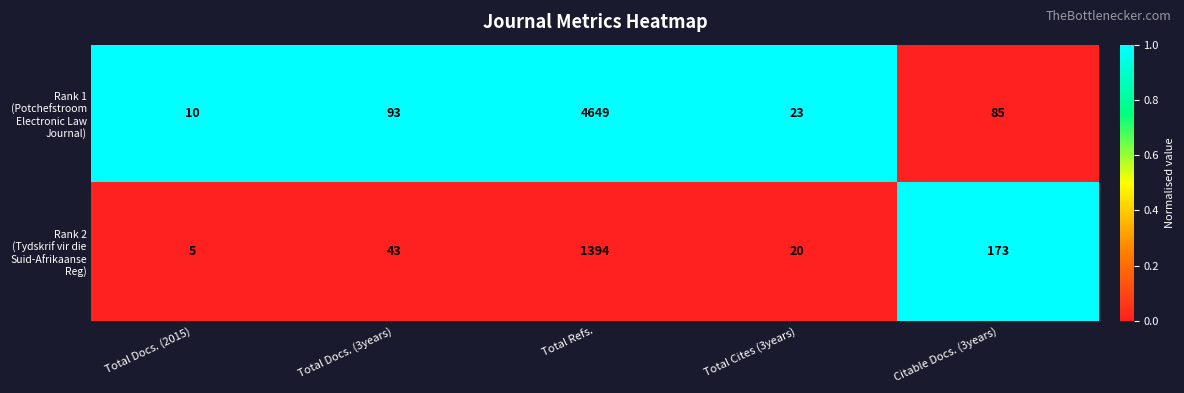

What is the minimum value shown in the chart?

5